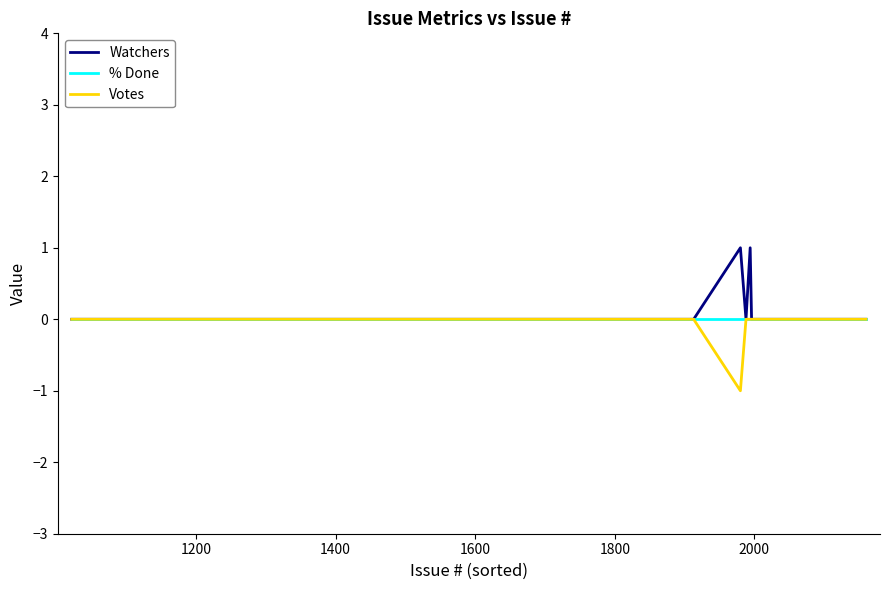

Rank the series by their average value, from highest to lowest.

Watchers, % Done, Votes